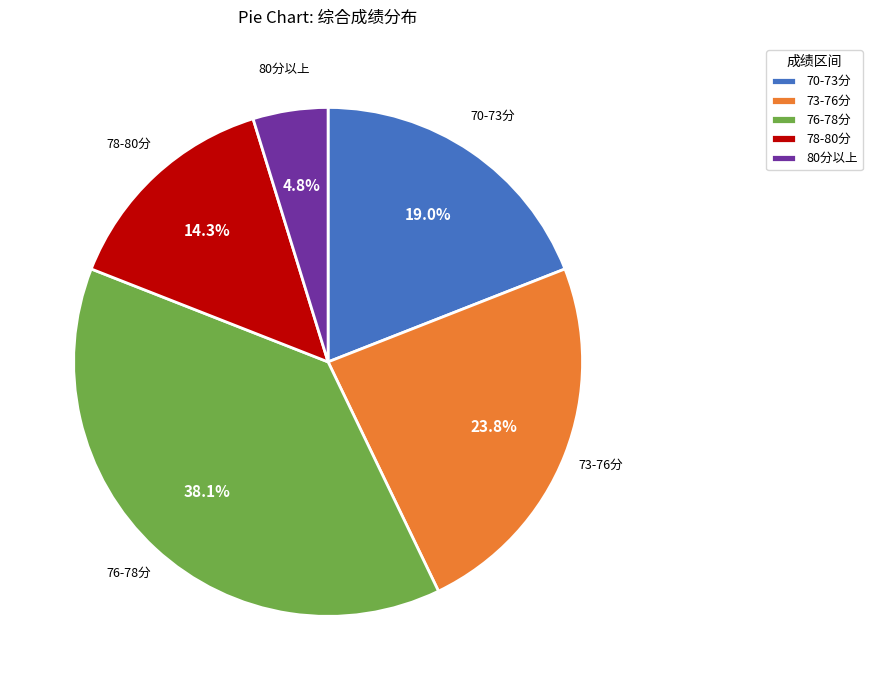

How much of the chart is everything except 76-78分?

61.9%